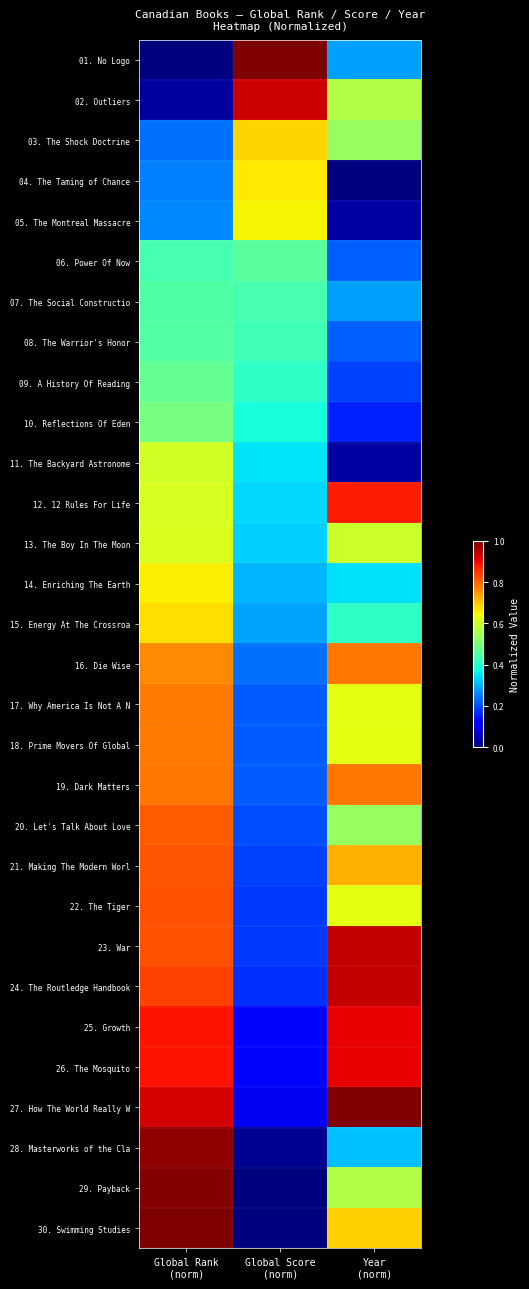

What is the greatest value displayed?

1.0